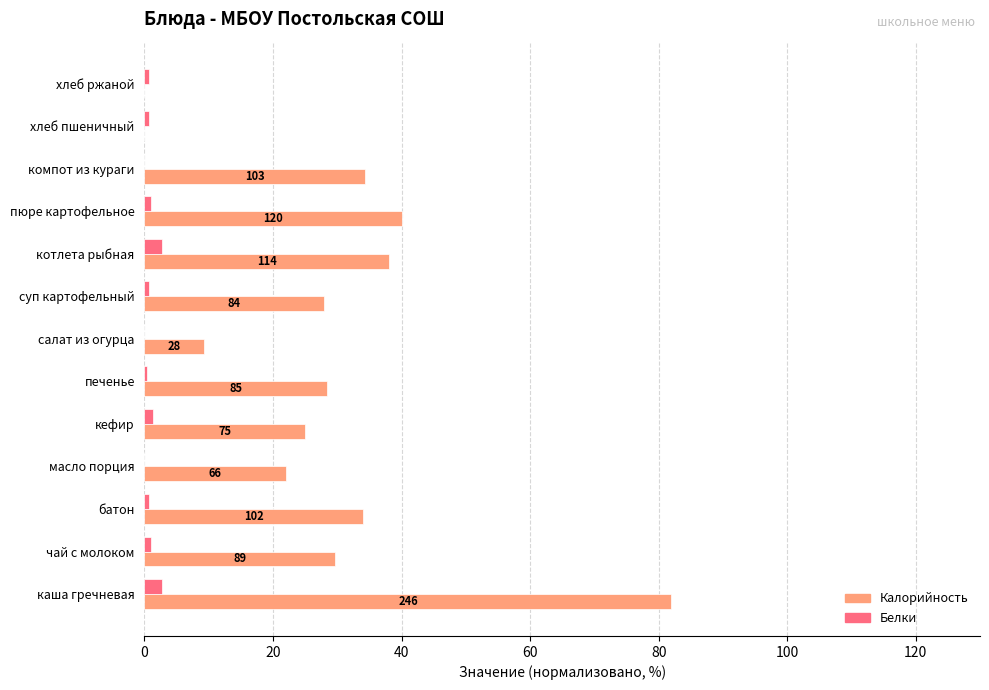

How many series are shown in this chart?

2